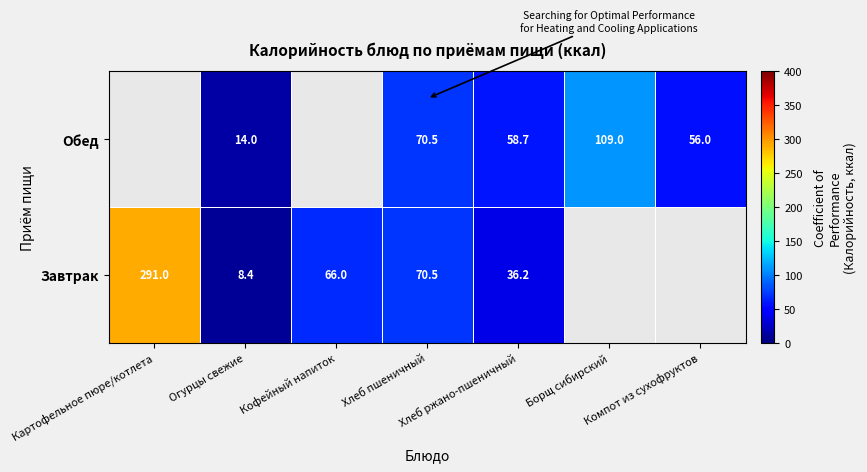

What value does the Завтрак series have at Кофейный напиток?

66.0